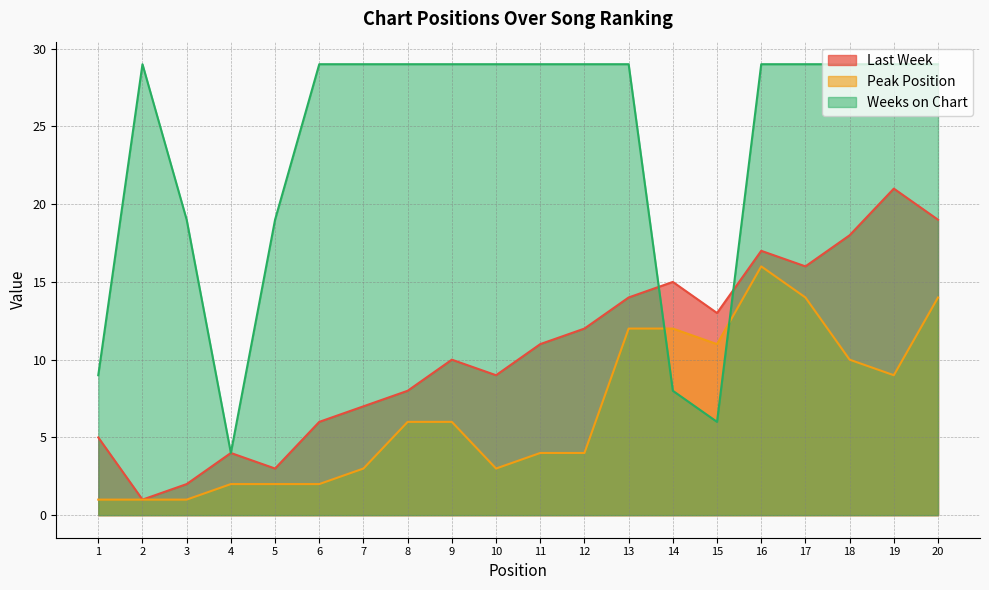

The value of Peak Position at 10 is 3. True or false?

True